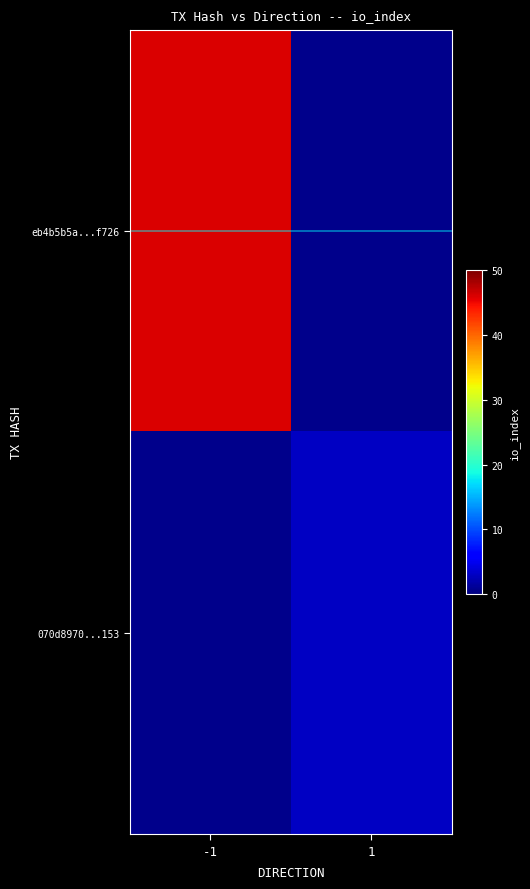

Which series has the widest spread of values?

io_index=46